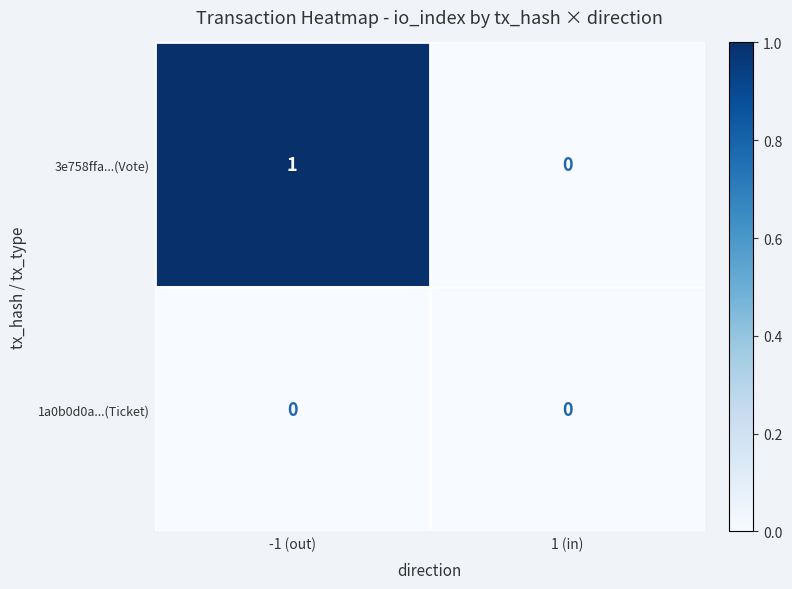

What is the difference between the highest and lowest values at -1 (out)?

1